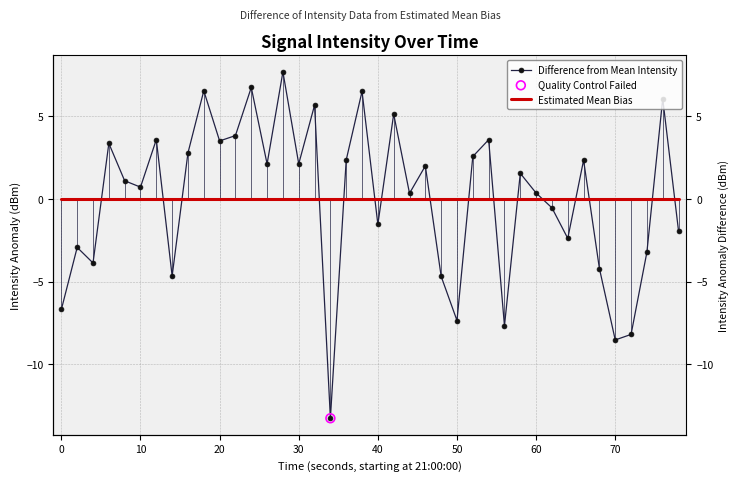

At how many categories does at least one series exceed -12?

40